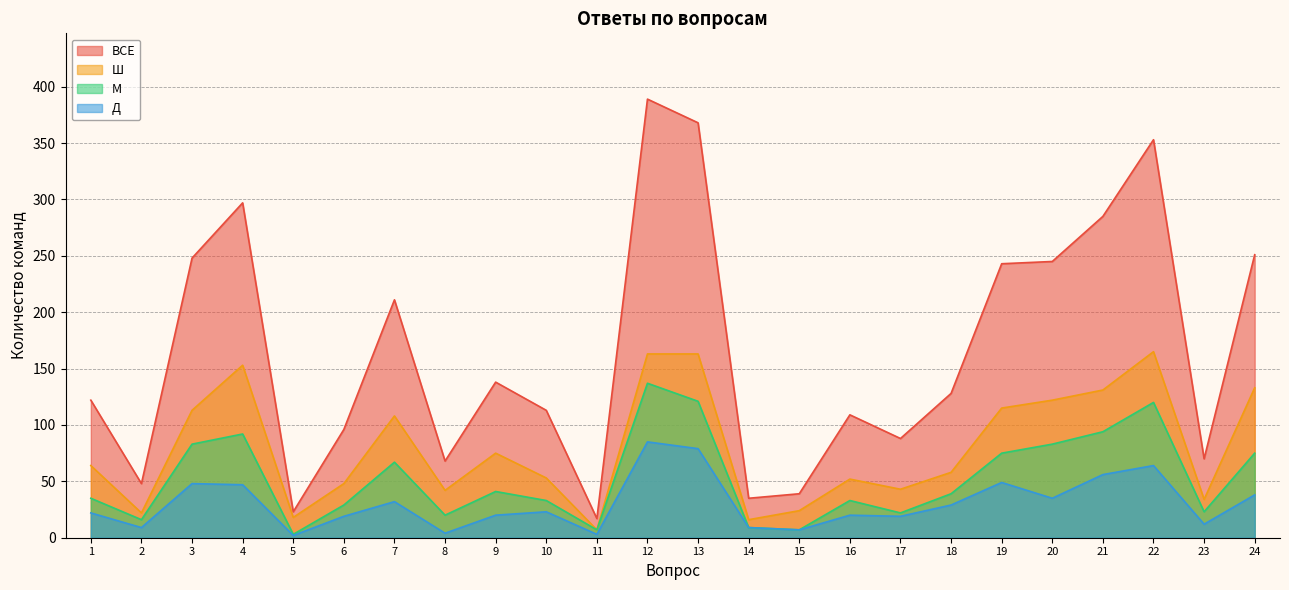

What is the lowest value of the М series?

3